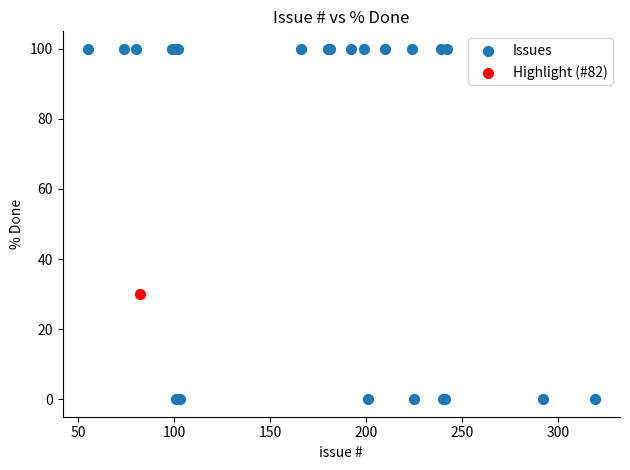

What are all the series names shown in the legend?

Issues, Highlight (#82)